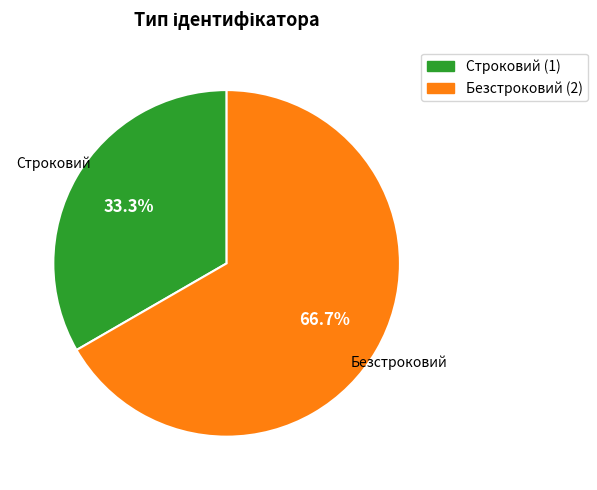

True or false: Безстроковий accounts for 67% of the total.

True